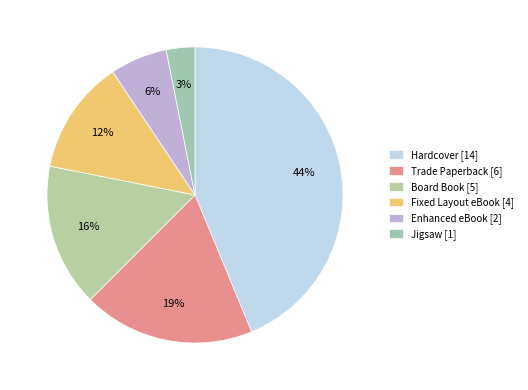

Is it true that Board Book is 16% of the pie?

True